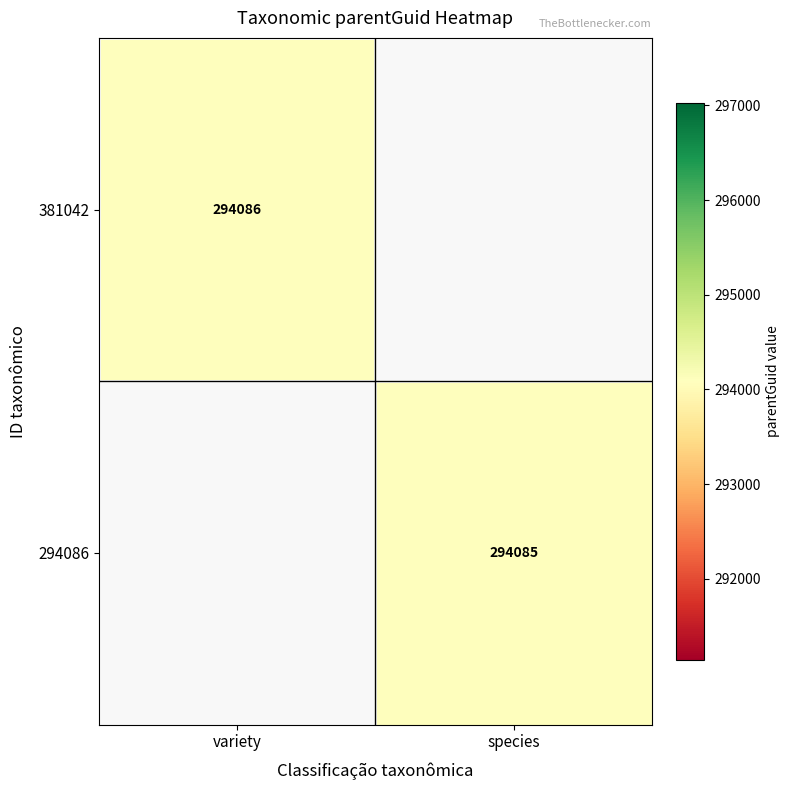

The value of 381042 at variety is 61015. True or false?

False